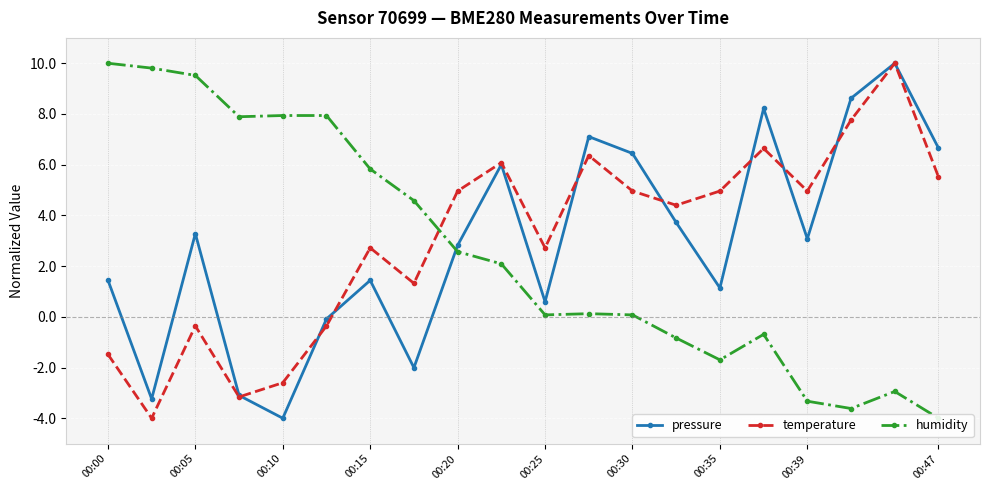

Which series has the largest total across all categories?

temperature